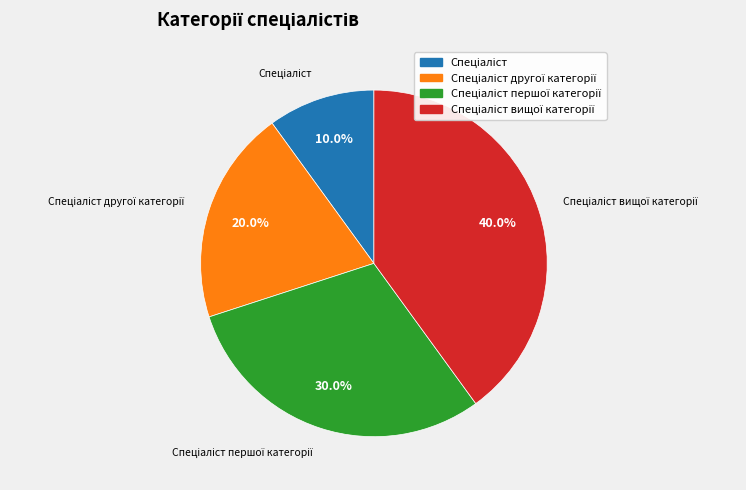

Is there a majority slice in this chart?

No